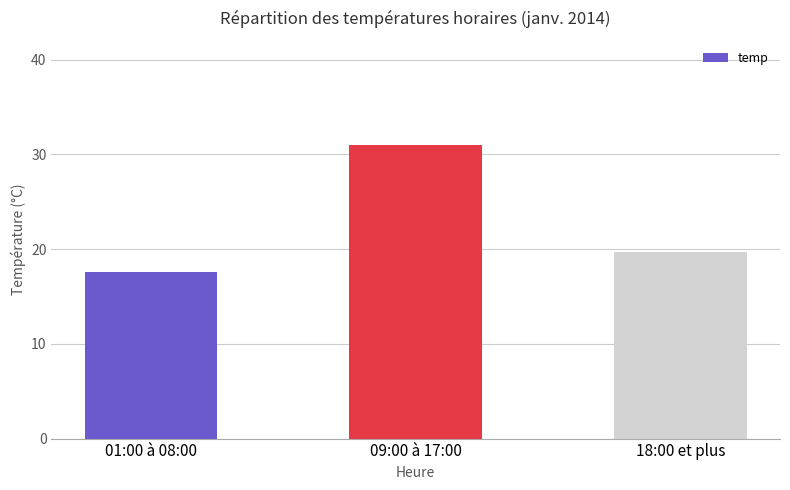

List the labels in order of value, smallest first.

01:00 à 08:00, 18:00 et plus, 09:00 à 17:00